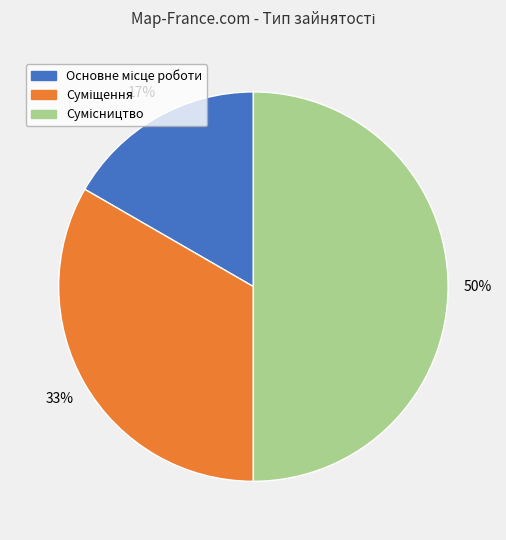

To the nearest percent, what is the average slice percentage?

33%